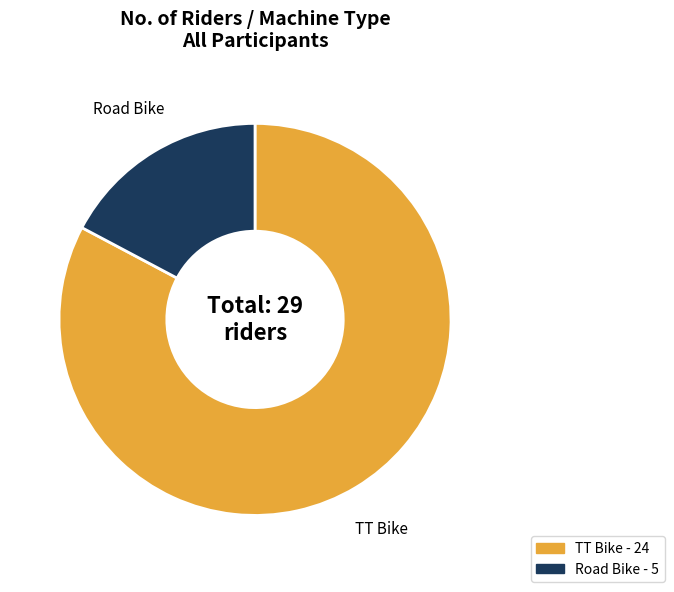

Is the sum of TT Bike and Road Bike greater than half?

Yes